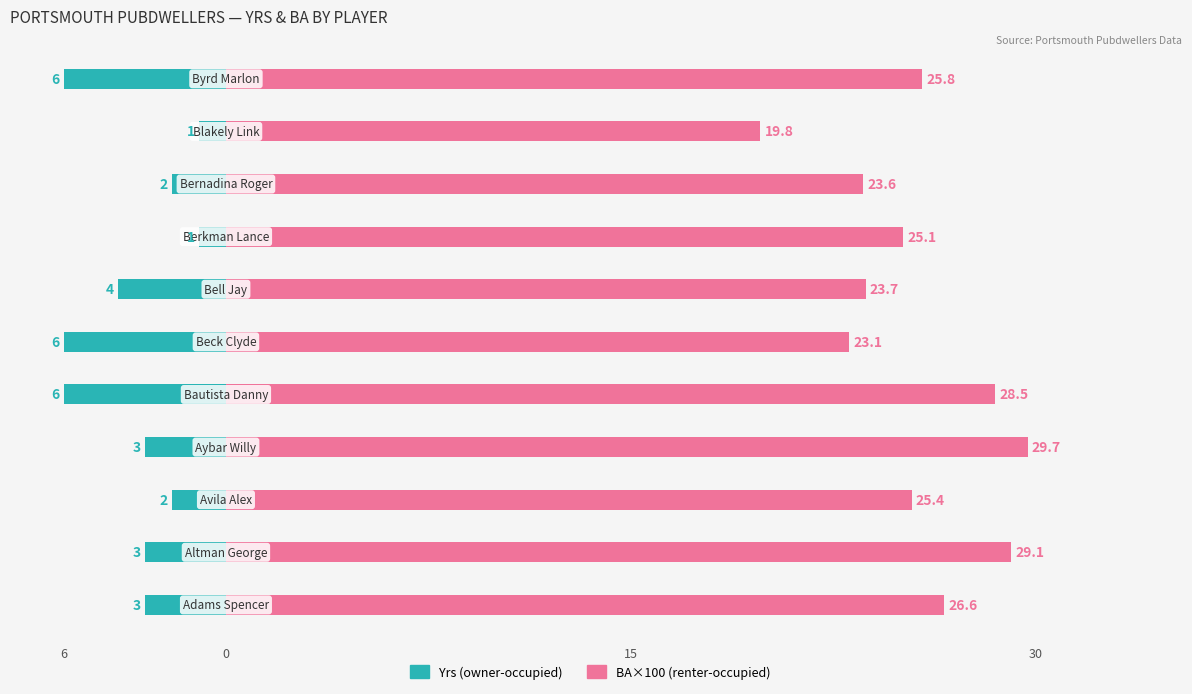

What is the value of the Yrs bar at the 4th from the left?

-3.0